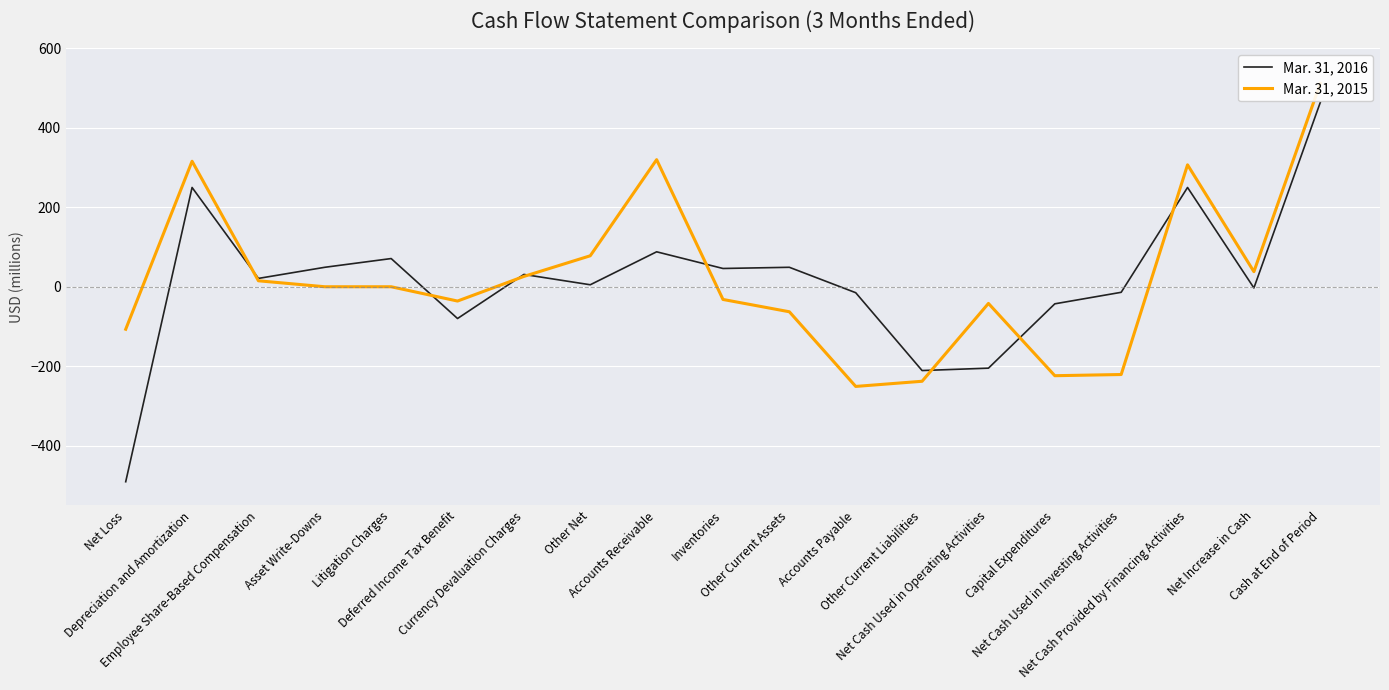

True or false: Mar. 31, 2015 and Mar. 31, 2016 cross at least once.

True